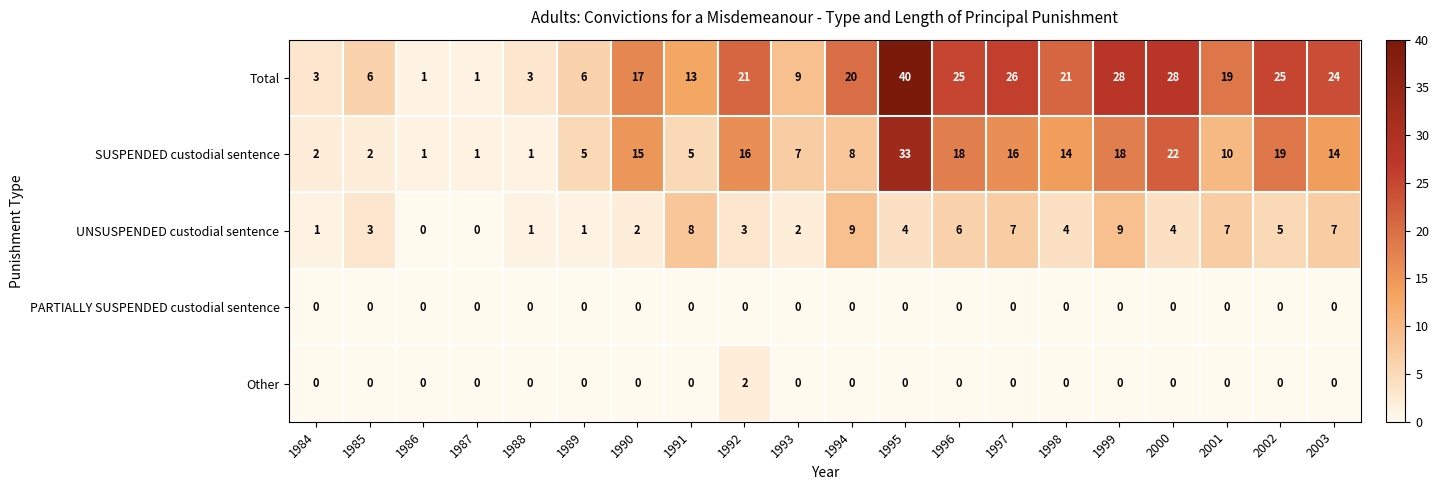

Count the Other values in the range 0 to 1.

19